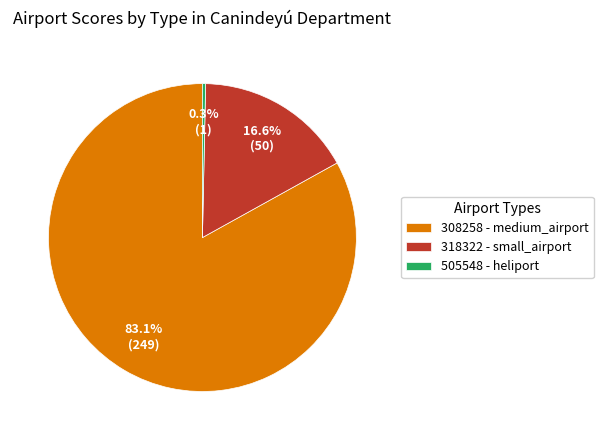

What is the majority slice?

308258 - medium_airport